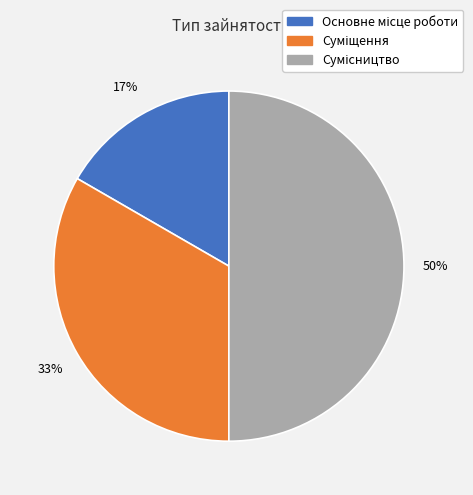

To the nearest percent, what is the average slice percentage?

33%